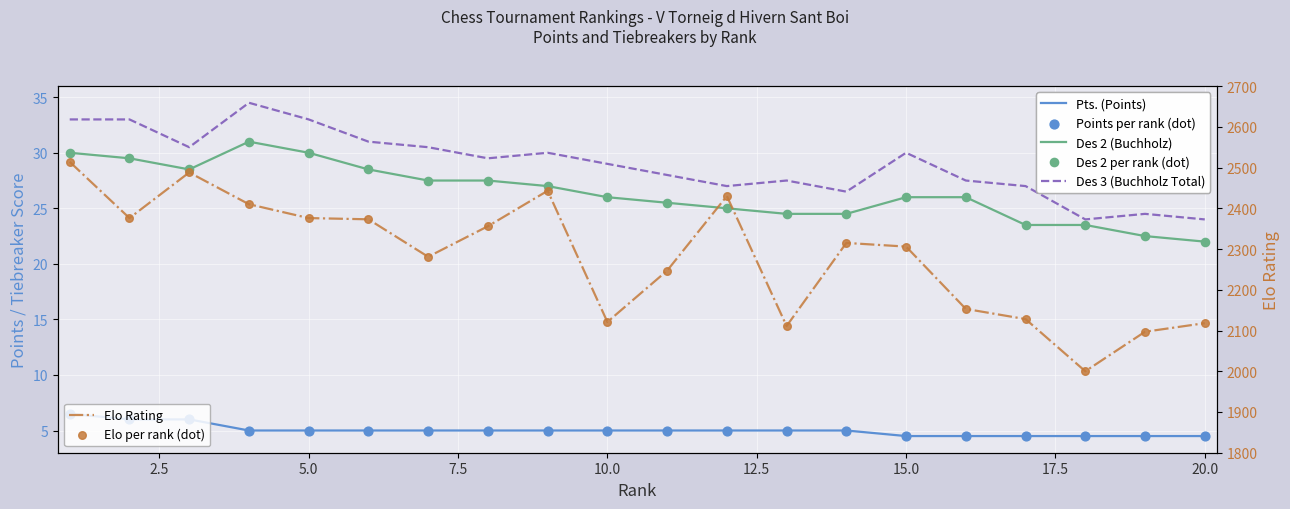

What is the total value across all series at 5?

2444.0